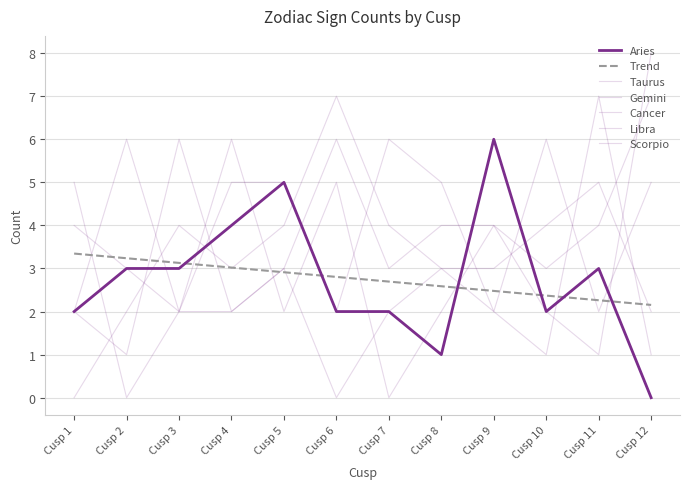

Which series changed the most between Cusp 5 and Cusp 11?

Aries